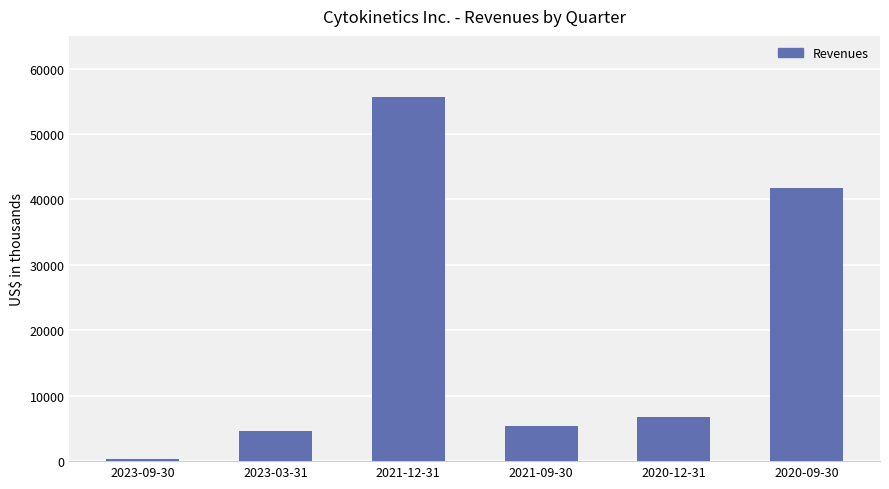

Approximately how many times larger is the value at 2021-12-31 compared to 2020-09-30?

1.3